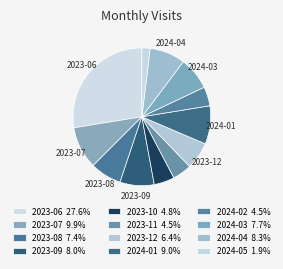

Count the number of slices in the pie.

12